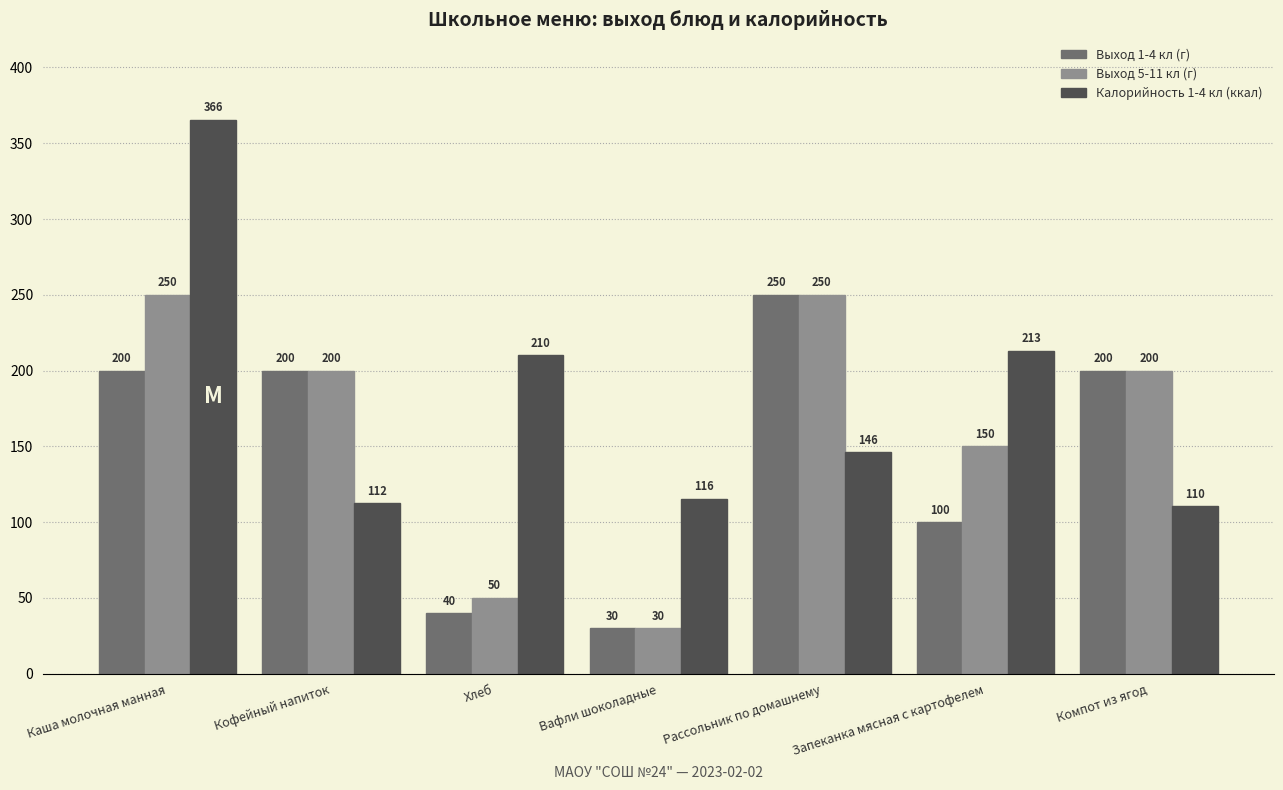

Rank the series by their average value, from lowest to highest.

Выход 1-4 кл (г), Выход 5-11 кл (г), Калорийность 1-4 кл (ккал)